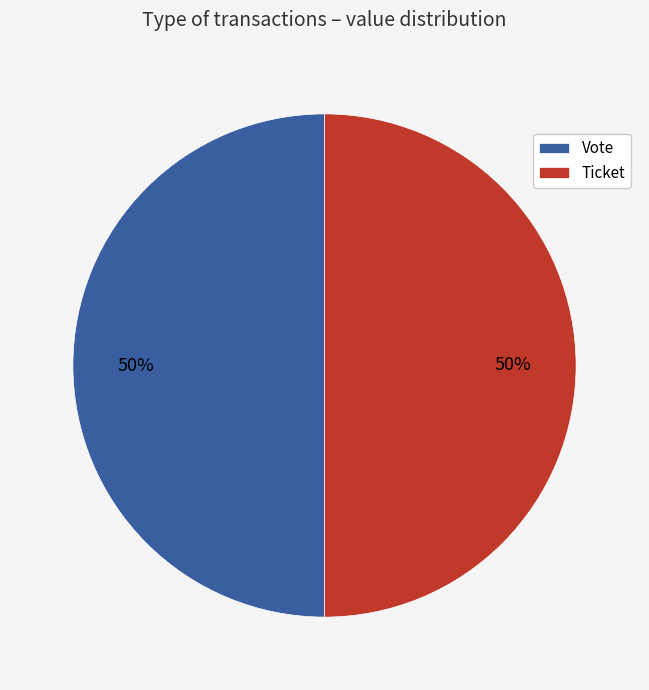

To the nearest percent, what is the difference between the Vote and Ticket slice percentages?

0%